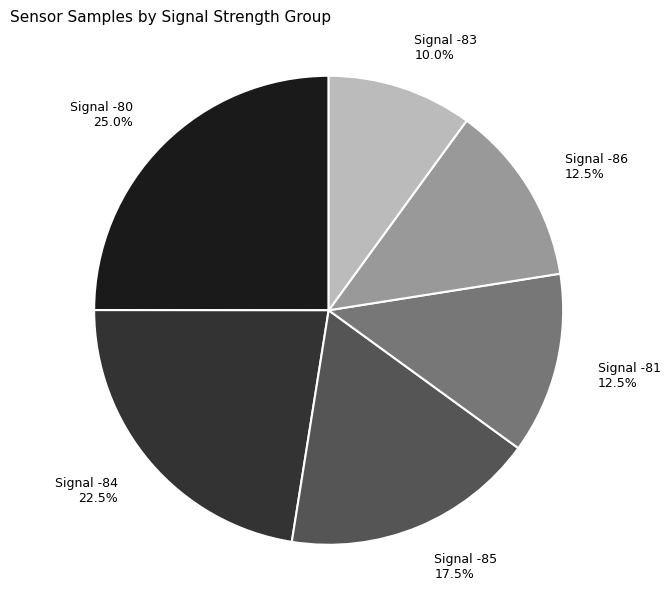

Approximately how many times larger is the value at Signal -80 compared to Signal -85?

1.4